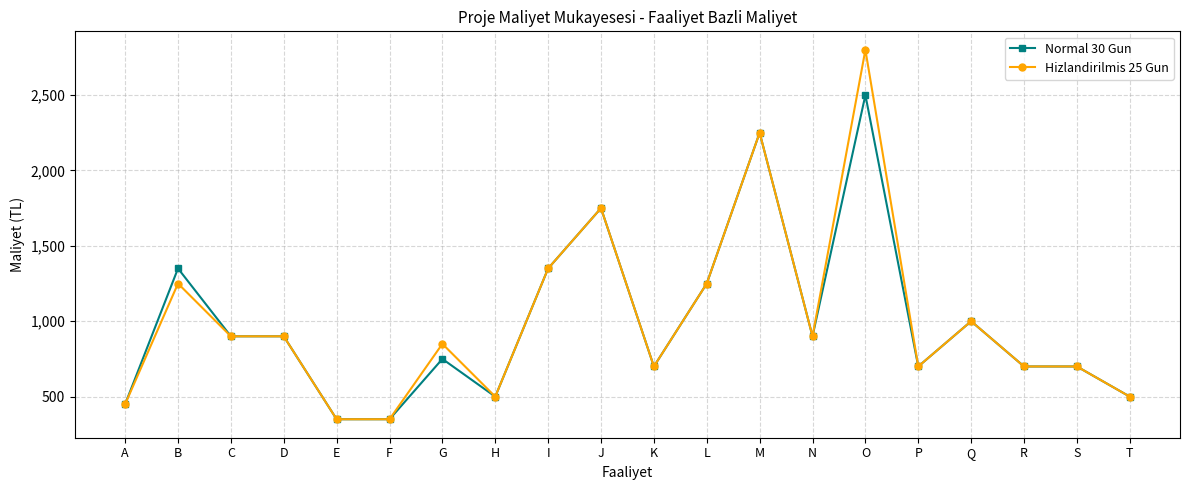

Is it true that Normal 30 Gun equals 172 at A?

False